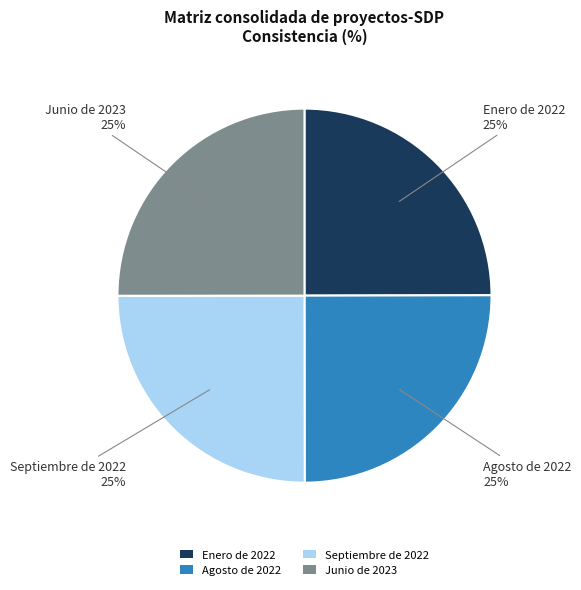

To the nearest percent, what percentage of the pie is Enero de 2022?

25%